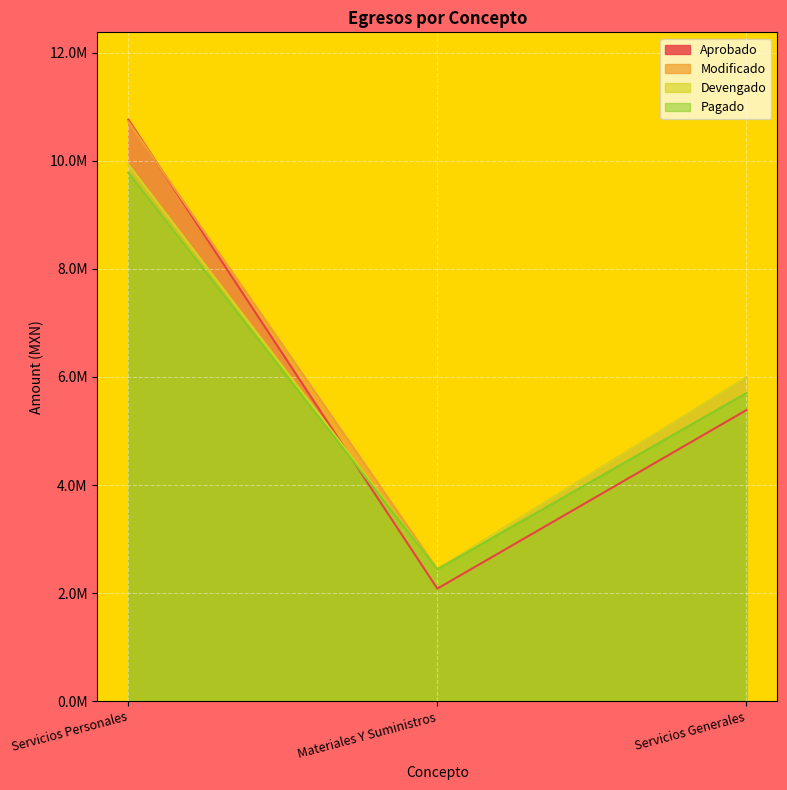

Reading left to right, extract all data points from this chart.

Aprobado: 10761884.8	2084606.9	5386972.9
Modificado: 10725473.1	2441852.5	5989800.0
Devengado: 9931905.5	2441852.5	5989800.0
Pagado: 9779722.0	2441852.5	5702661.0